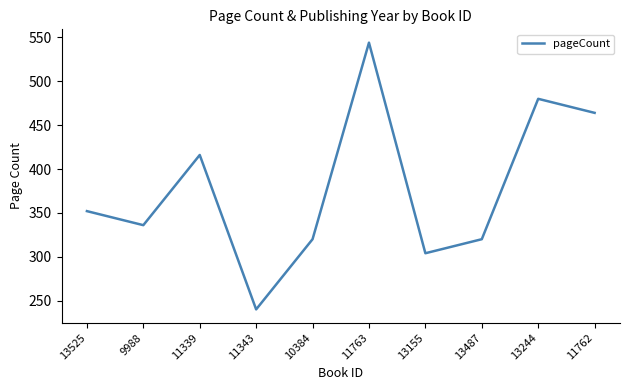

What is the sum of the values at 13525 and 11763?

896